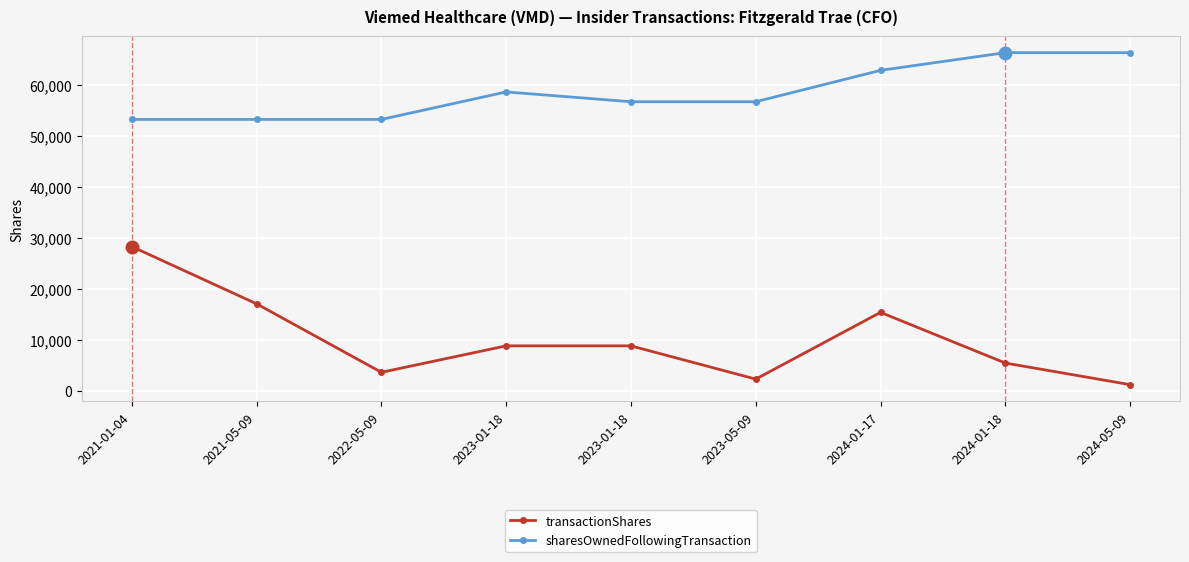

Is the value of sharesOwnedFollowingTransaction at 2024-05-09 greater than the value of transactionShares at 2023-01-18?

Yes